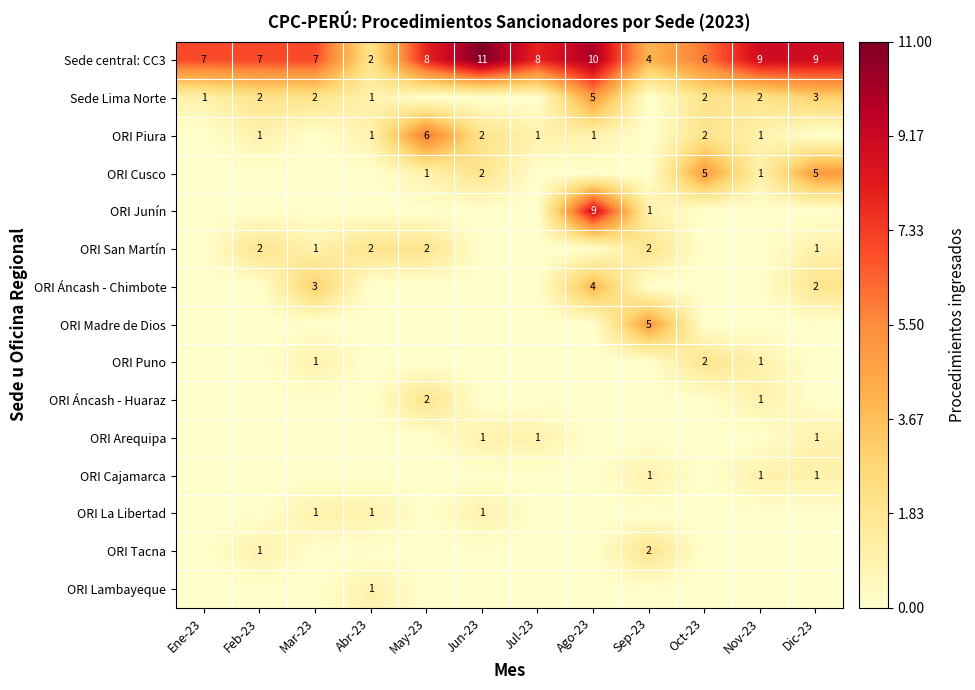

List the series in order of their peak value, lowest first.

ORI Arequipa, ORI Cajamarca, ORI La Libertad, ORI Lambayeque, ORI San Martín, ORI Puno, ORI Áncash - Huaraz, ORI Tacna, ORI Áncash - Chimbote, Sede Lima Norte, ORI Cusco, ORI Madre de Dios, ORI Piura, ORI Junín, Sede central: CC3